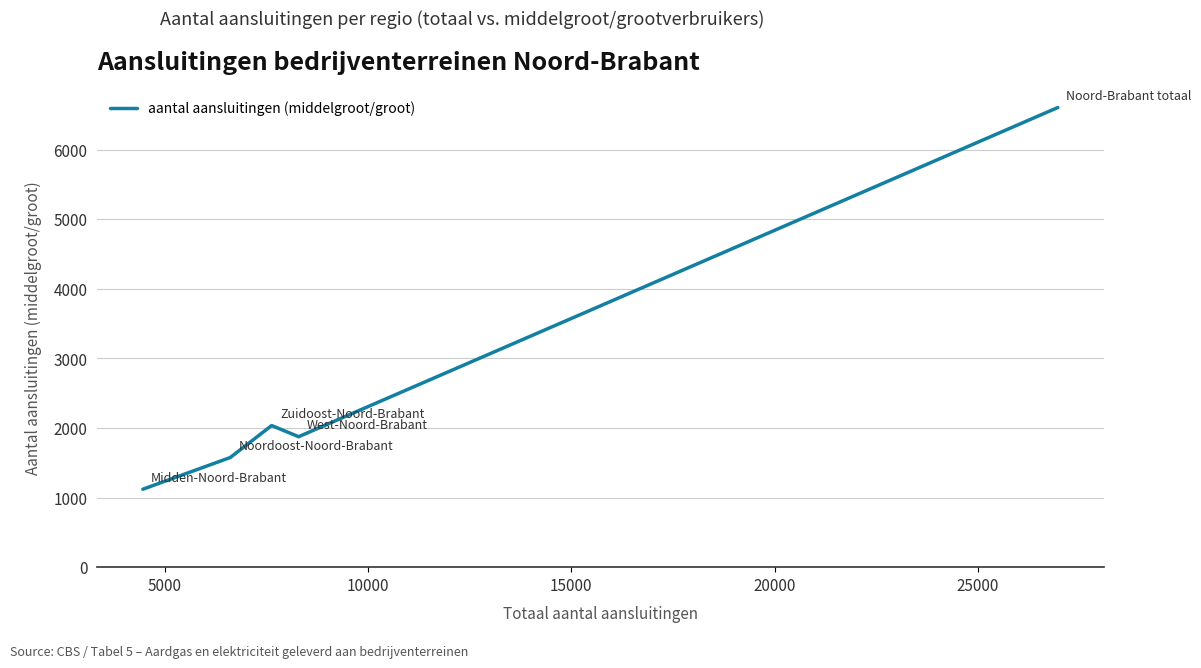

What is the sum of all values?

13210